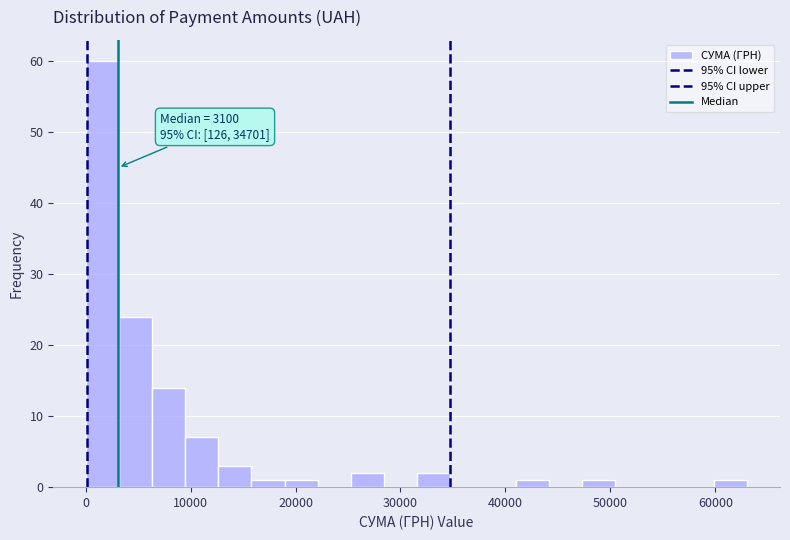

Around what value on the x-axis is the tallest bar? Give the approximate position of its centre, as read against the axis.

2000